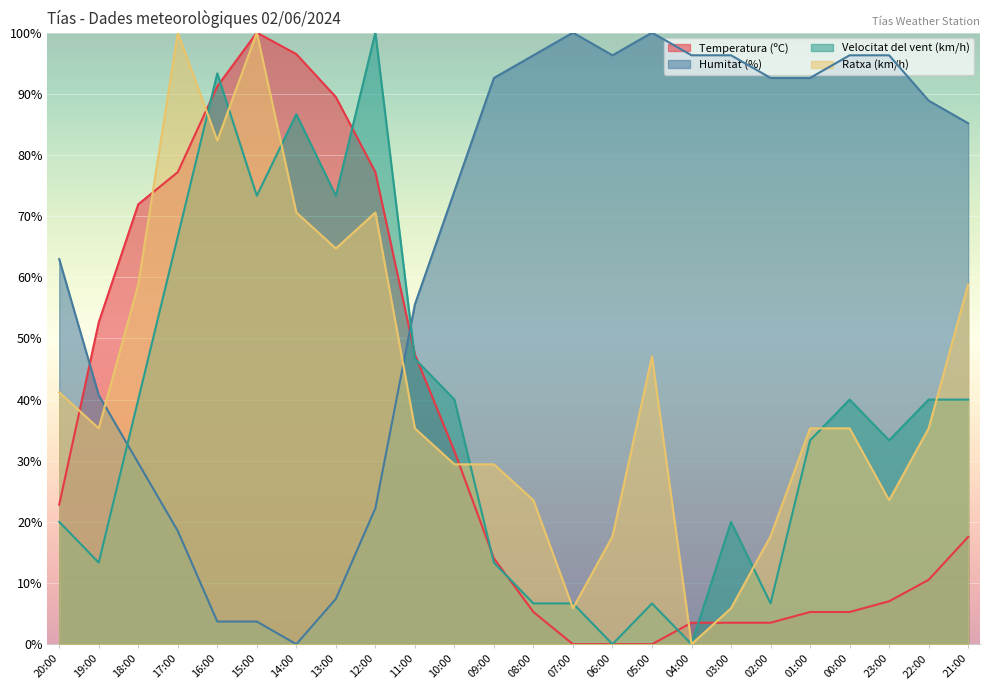

What is the value of the Temperatura (ºC) point at the 8th from the left?

89.5